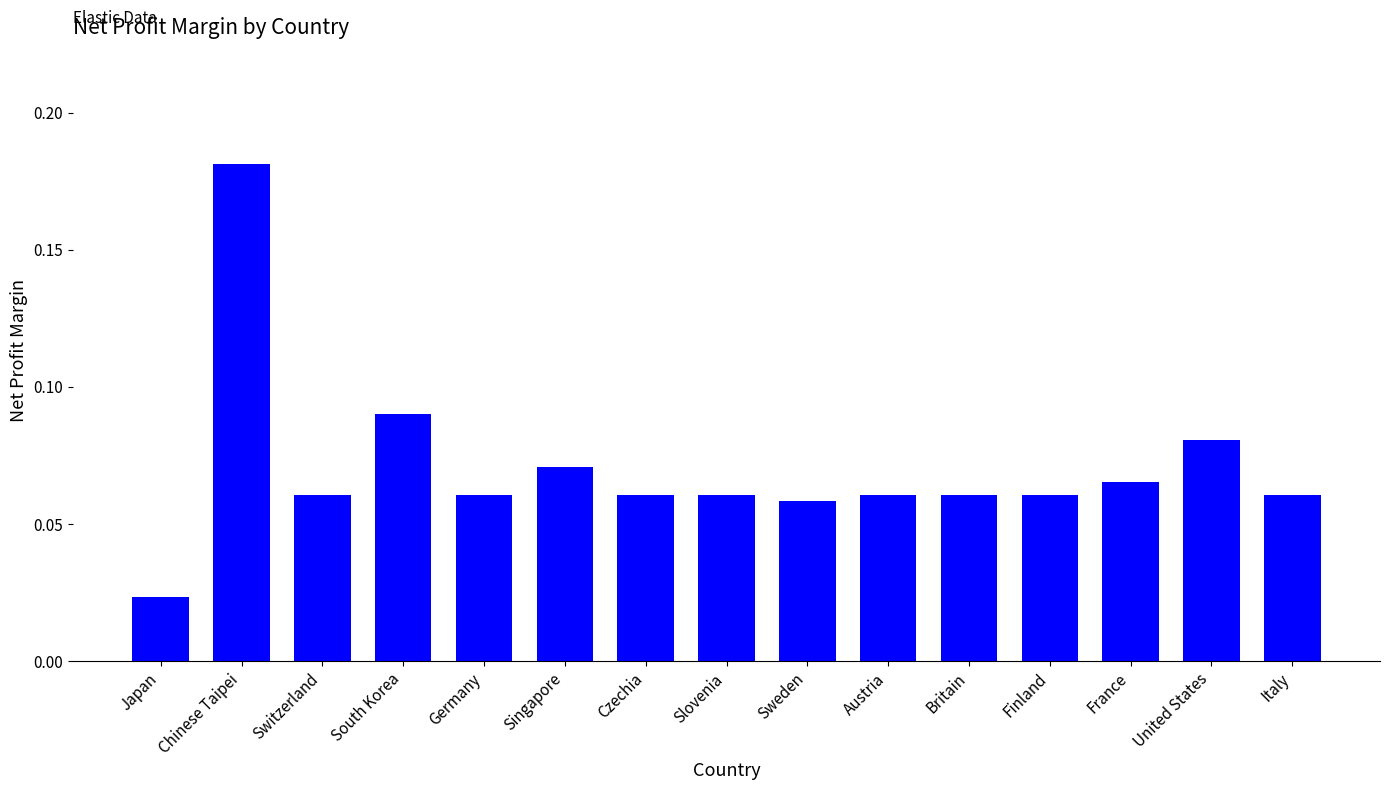

What is the sum of all values?

1.1